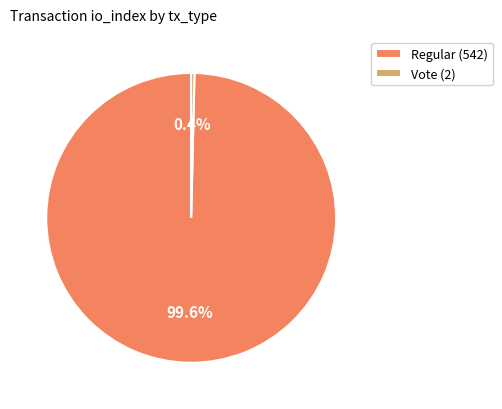

Rank the categories by value from lowest to highest.

Vote (2), Regular (542)